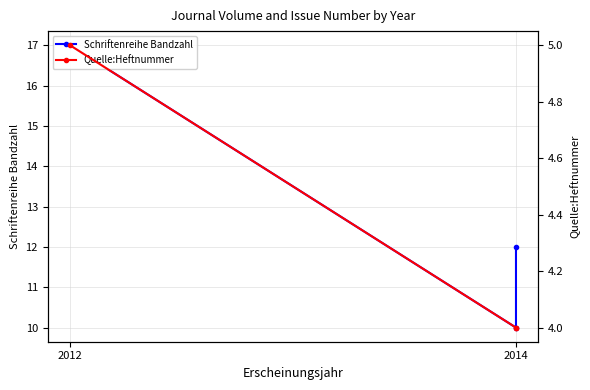

What is the total value across all series at 2012?

22